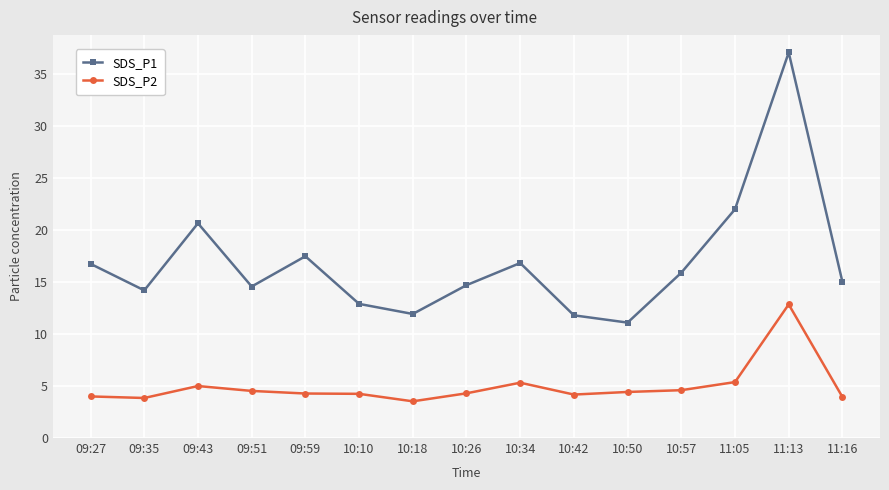

How many interior local valleys does the SDS_P1 series have?

4